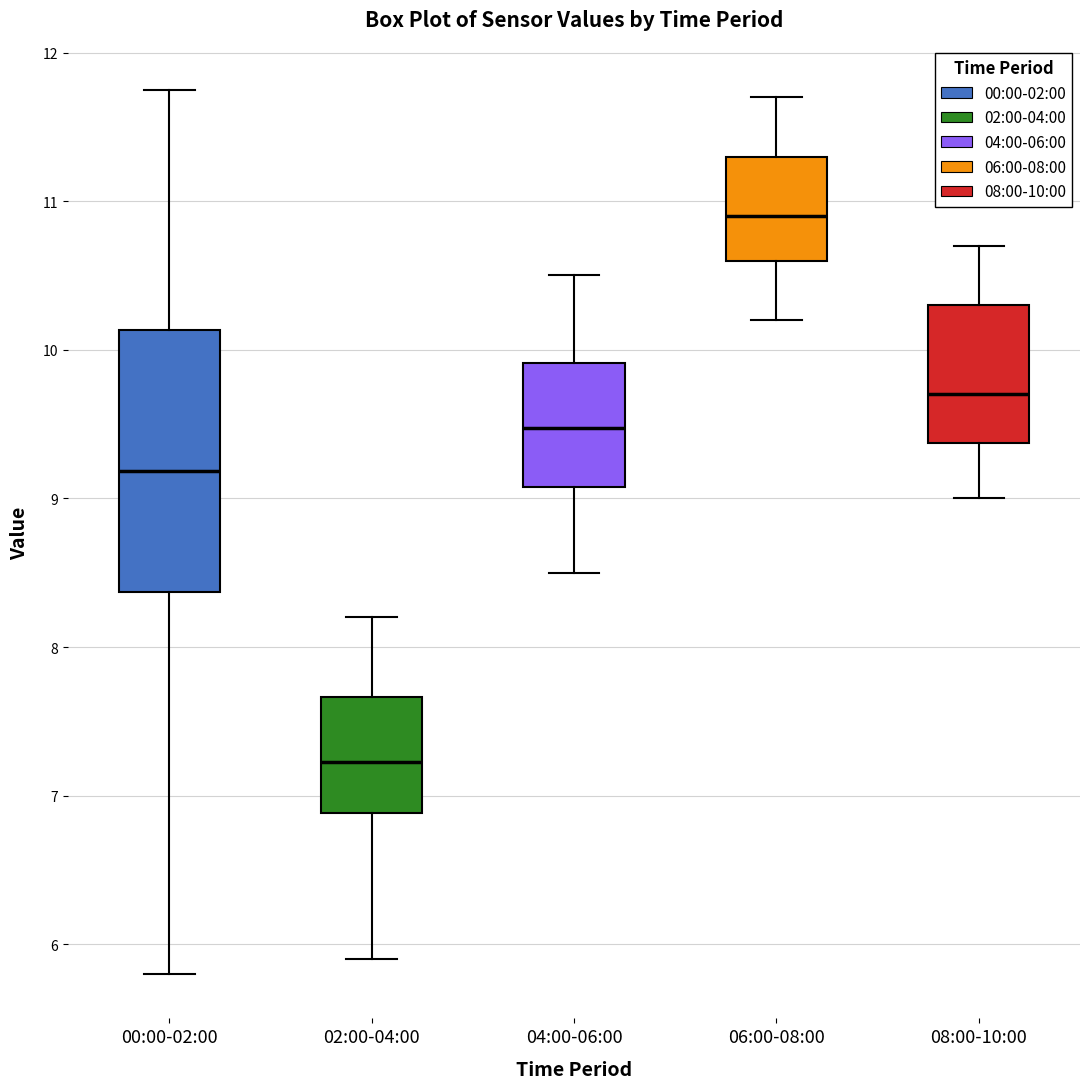

Which box's median line is the highest?

06:00-08:00